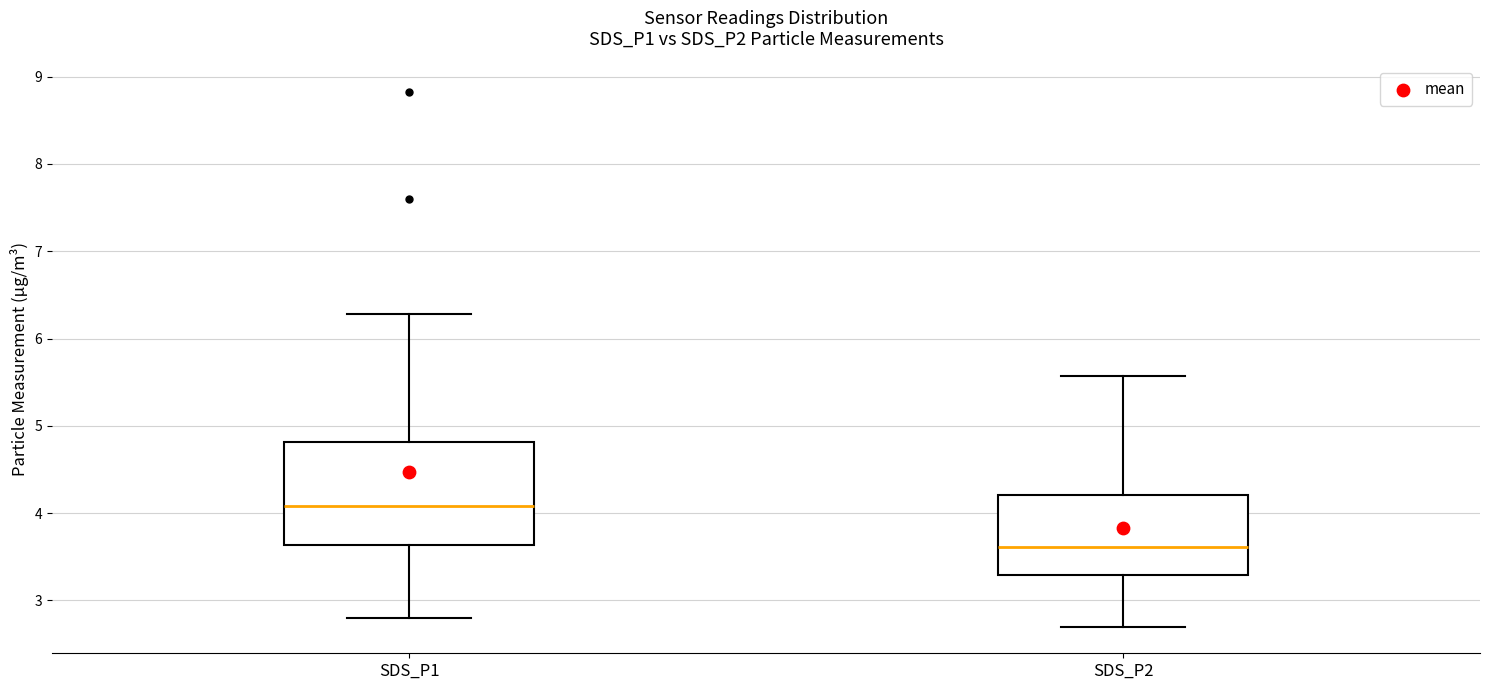

Reading left to right, read every box against the y-axis: the position of its median line, the range the box covers, and the ends of its whiskers. The values are not printed on the chart, so give them approximately, as read against the axis.

SDS_P1: median 4.1, box 3.6 to 4.8, whiskers 2.8 to 6.3
SDS_P2: median 3.6, box 3.3 to 4.2, whiskers 2.7 to 5.6